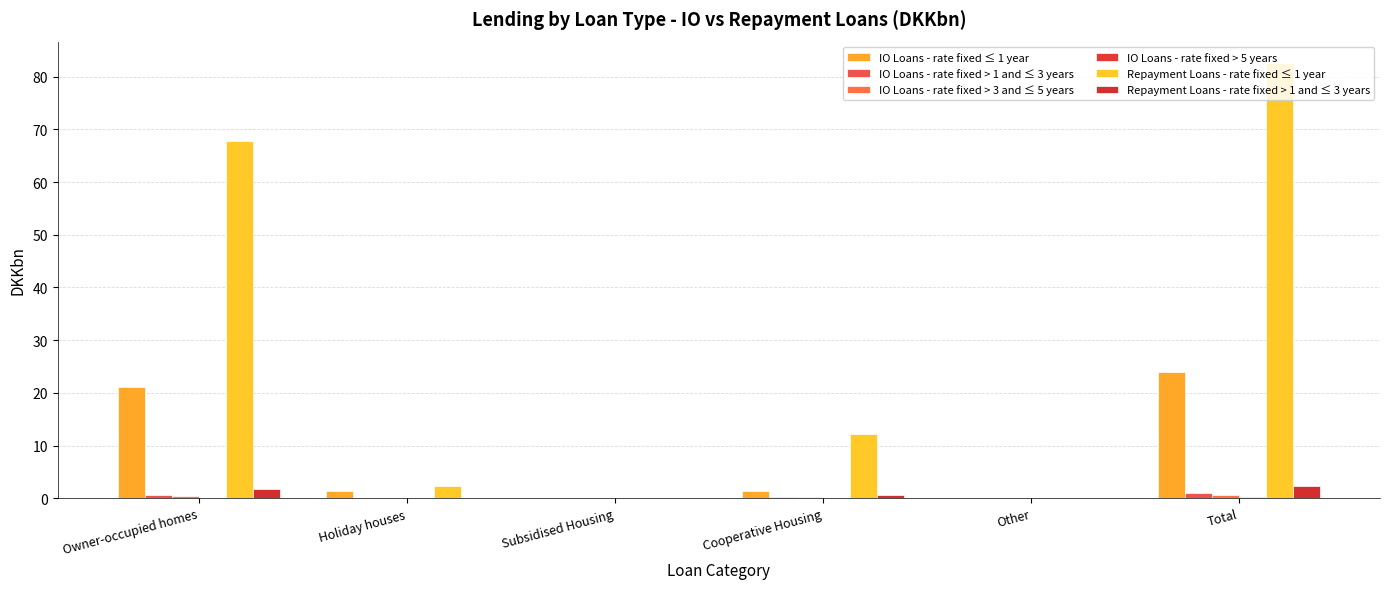

How many distinct data groups are displayed?

6